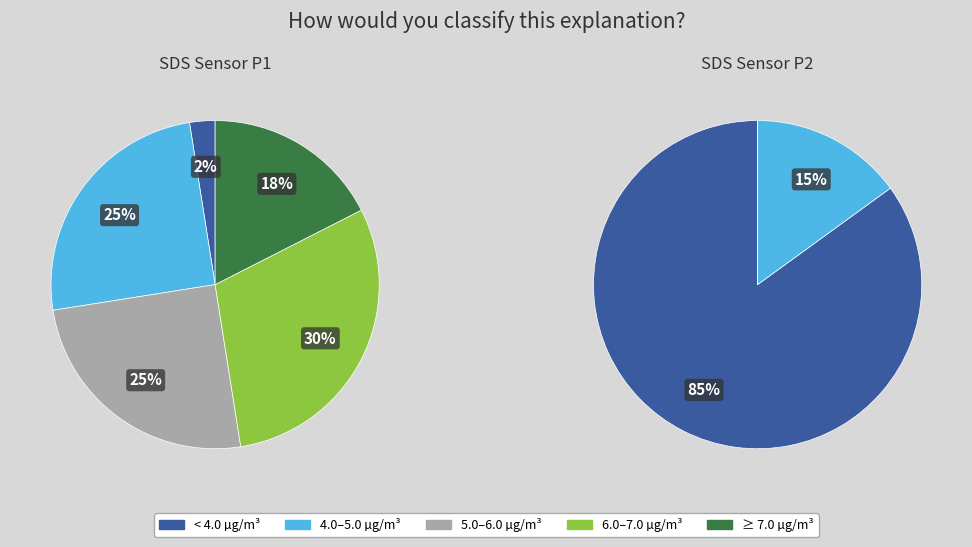

At 12, list the series in order from largest to smallest.

SDS_P1, SDS_P2